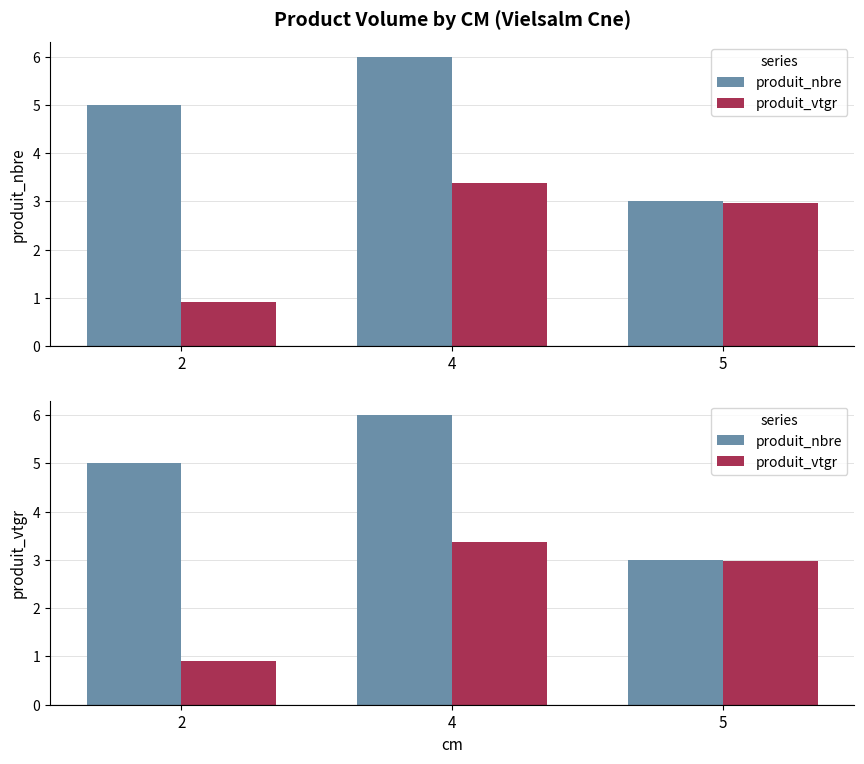

Reading left to right, list all the values displayed in this chart.

produit_nbre: 2=5.0	4=6.0	5=3.0
produit_vtgr: 2=0.9	4=3.4	5=3.0